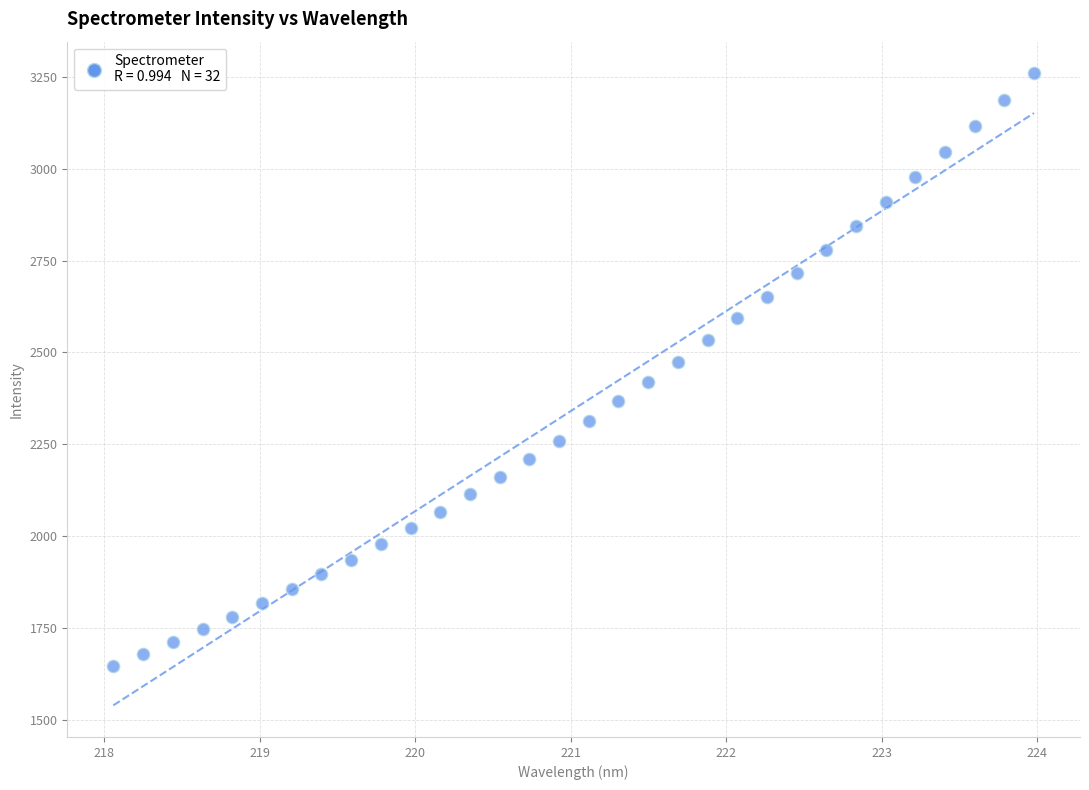

What is the range of X values (max minus min)?

5.9